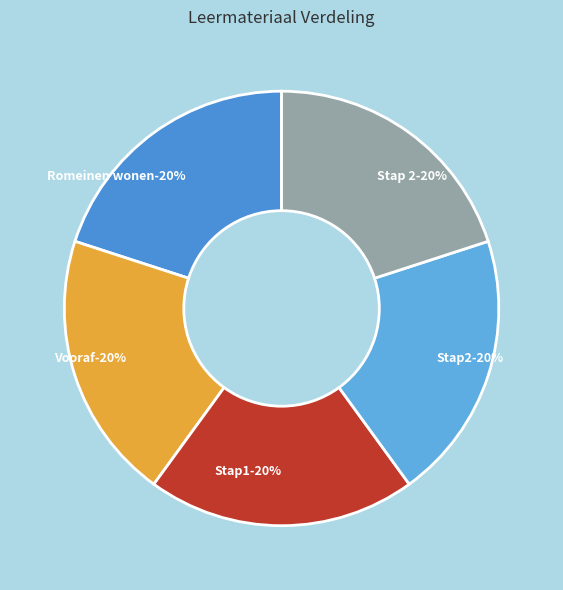

How many segments does this pie chart have?

5